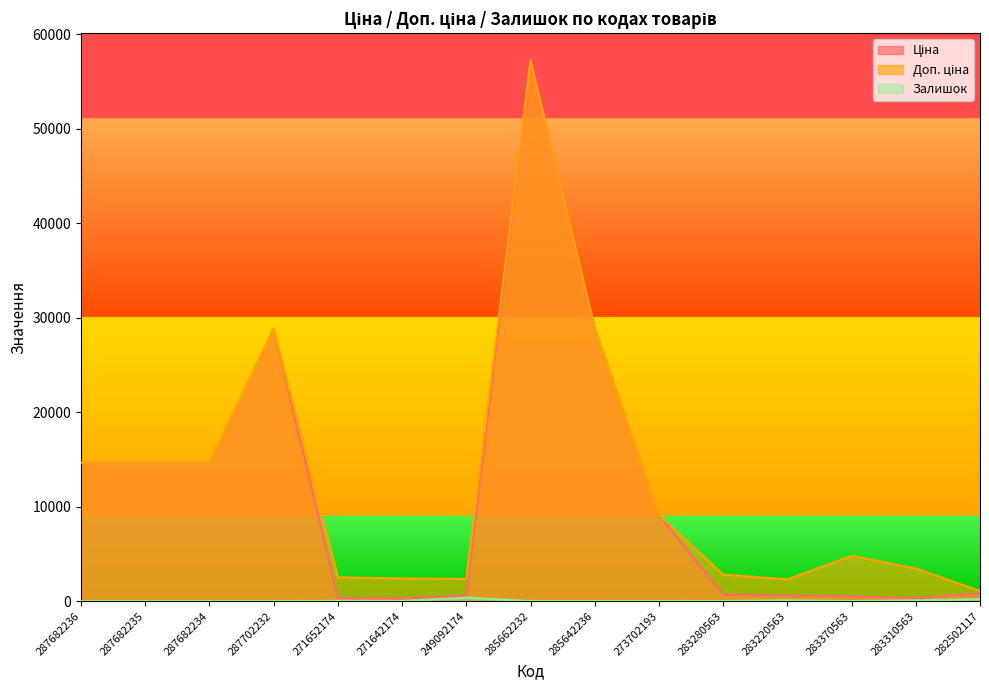

How many data points in Ціна are less than 793?

7